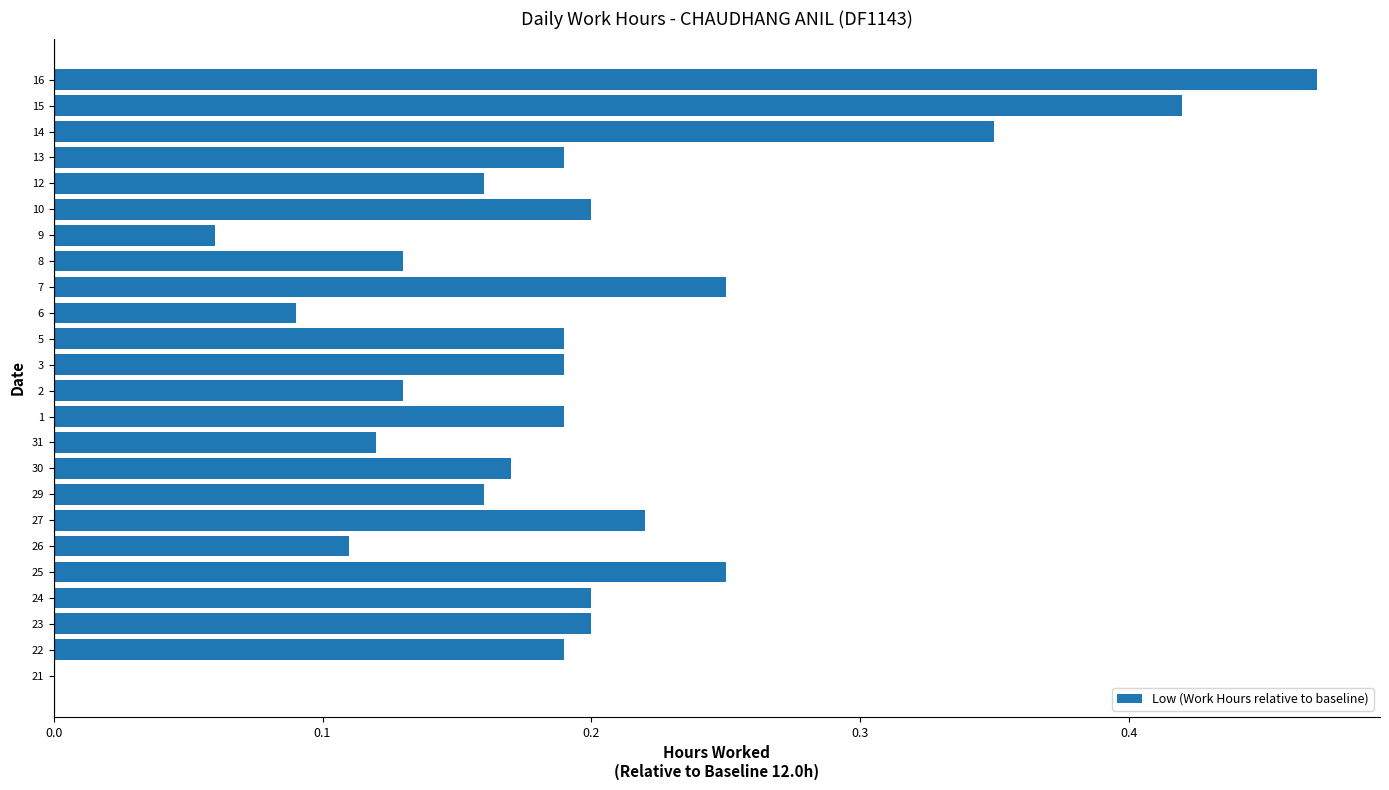

Which category has the highest value across all series?

16